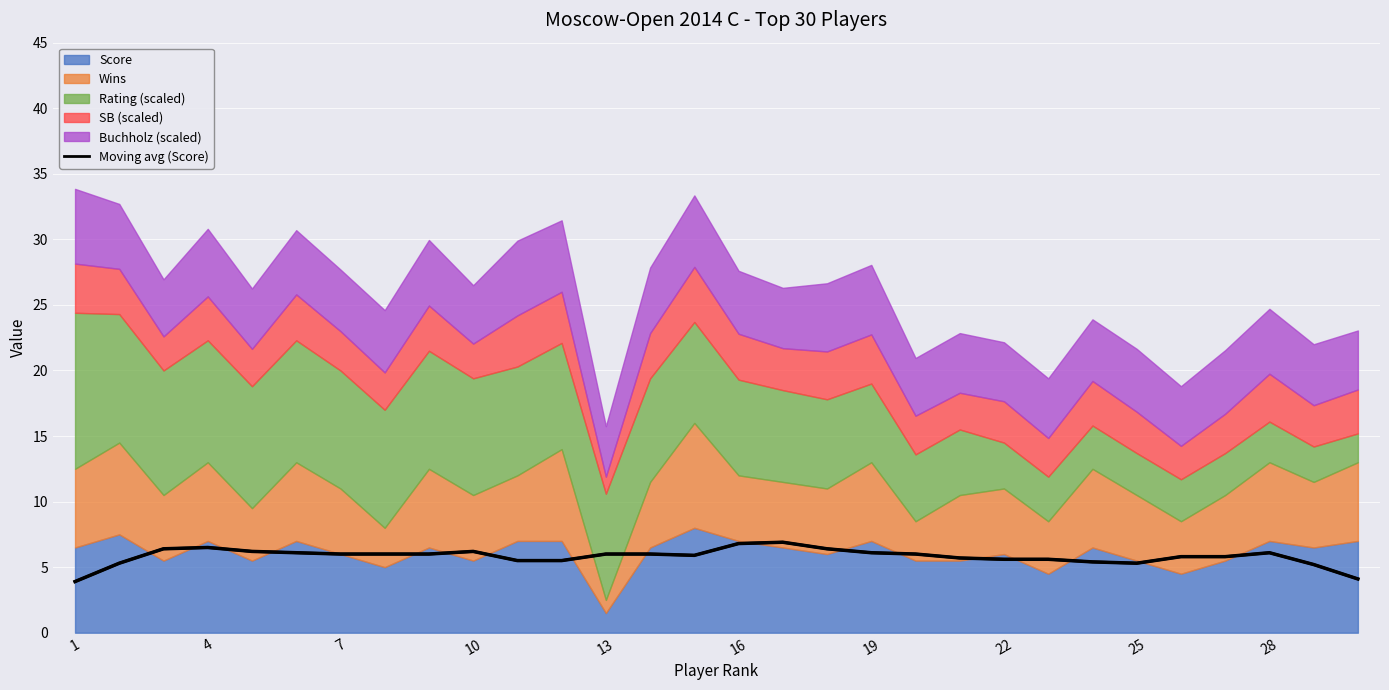

How many categories are shown in the chart?

30